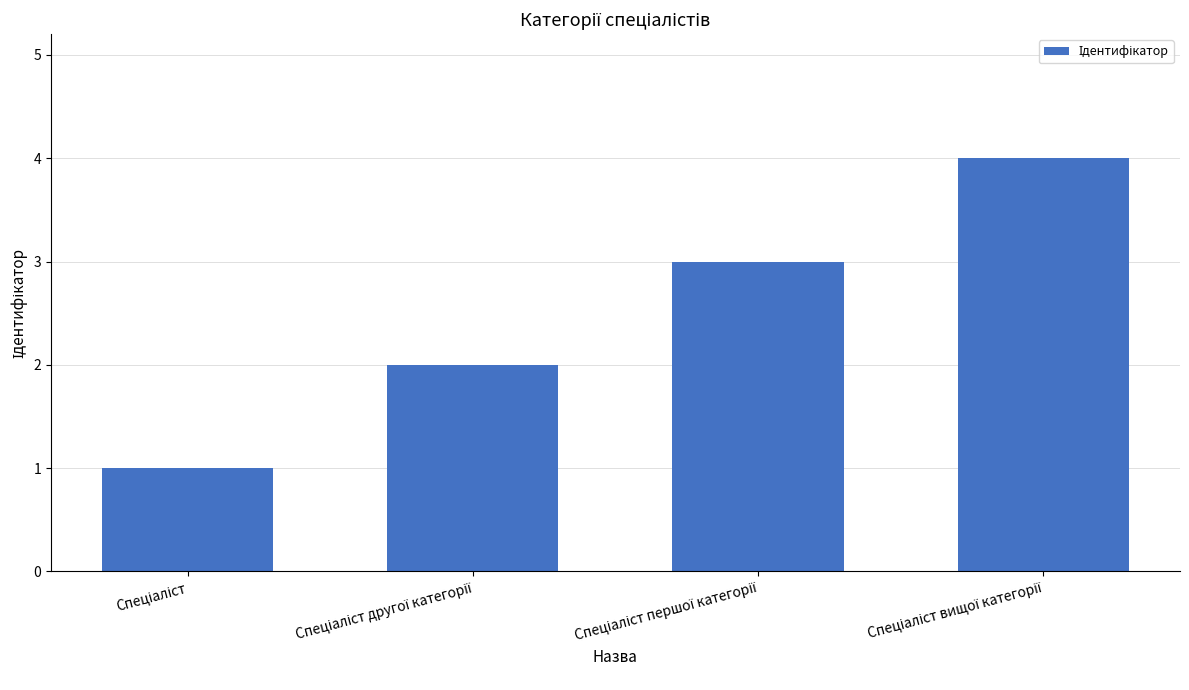

What is the difference between the maximum and minimum values?

3